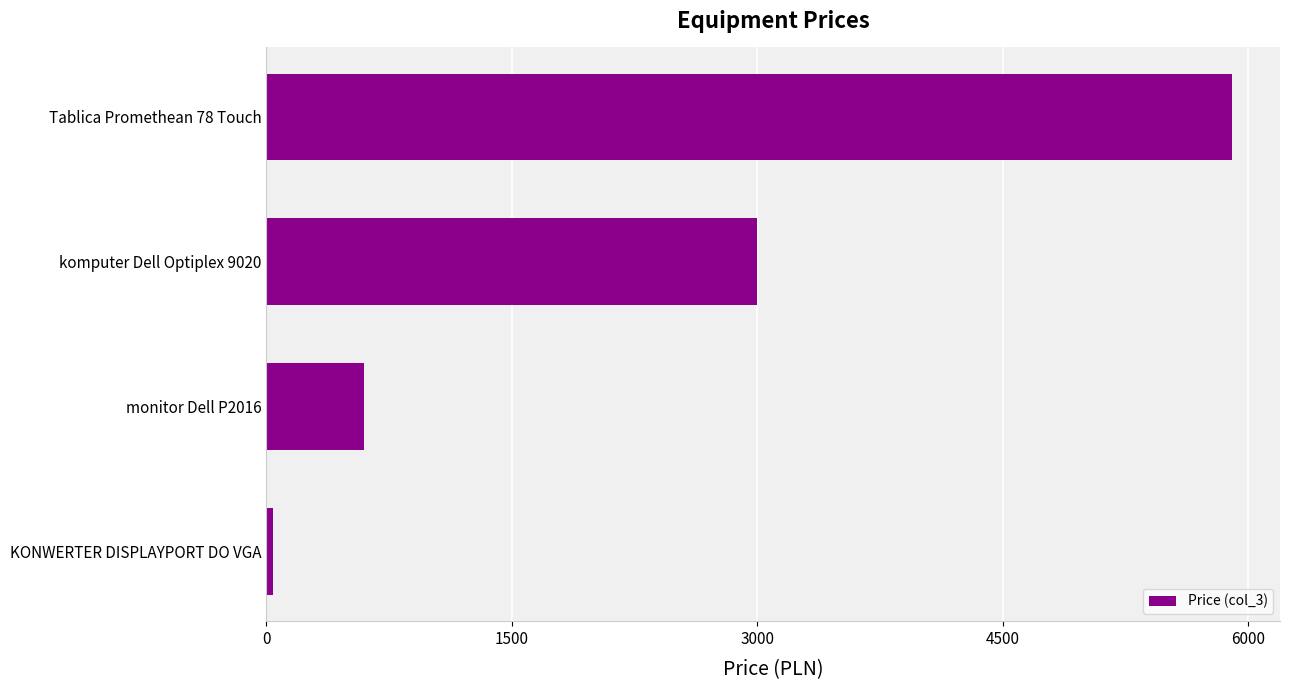

Is it true that the value at Tablica Promethean 78 Touch is 1760?

False